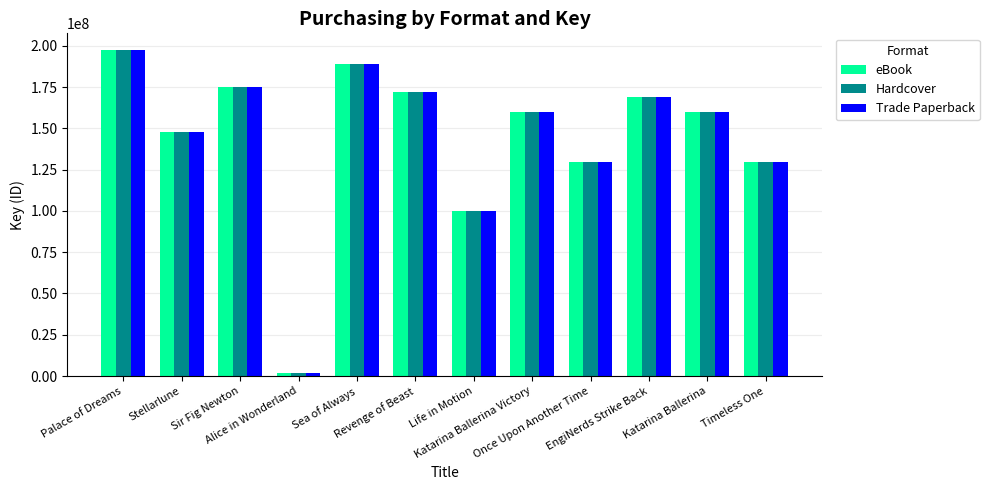

What is the sum of the eBook values at Katarina Ballerina and Sea of Always?

348886449